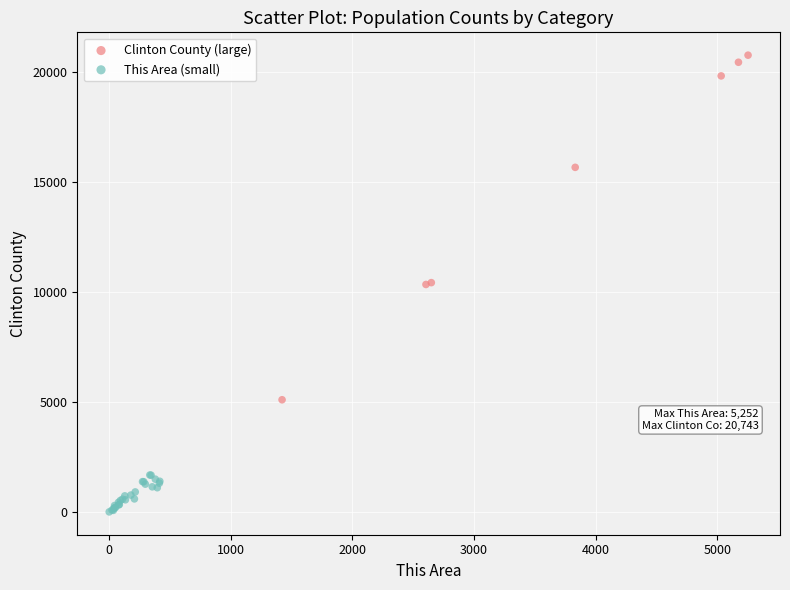

Which series has the widest spread of Y values?

Clinton County (large)